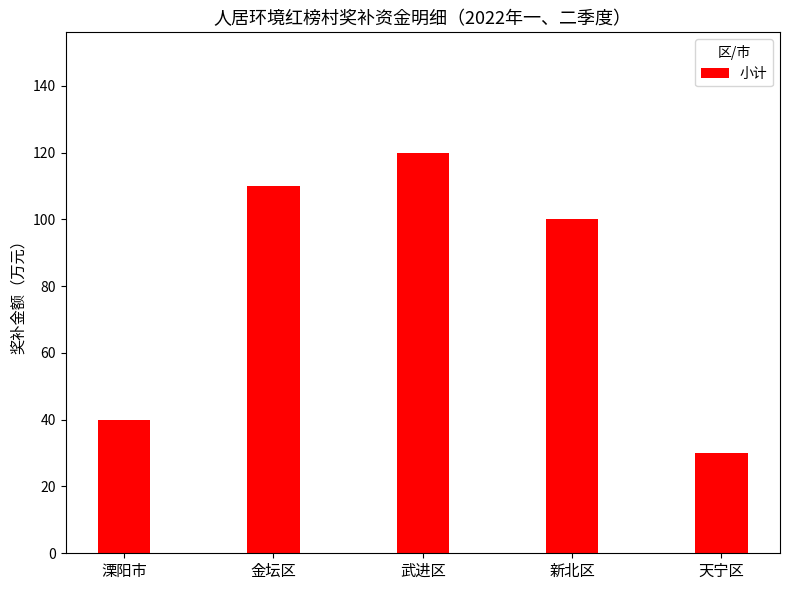

Rank the categories by value from lowest to highest.

天宁区, 溧阳市, 新北区, 金坛区, 武进区